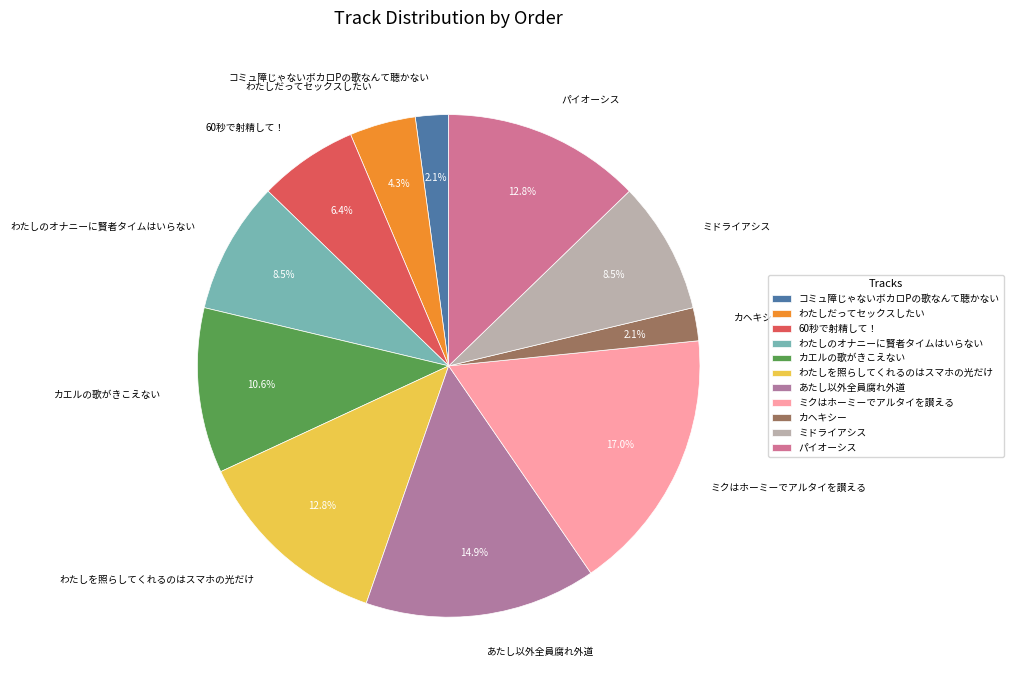

What percentage is NOT represented by わたしを照らしてくれるのはスマホの光だけ?

87.2%